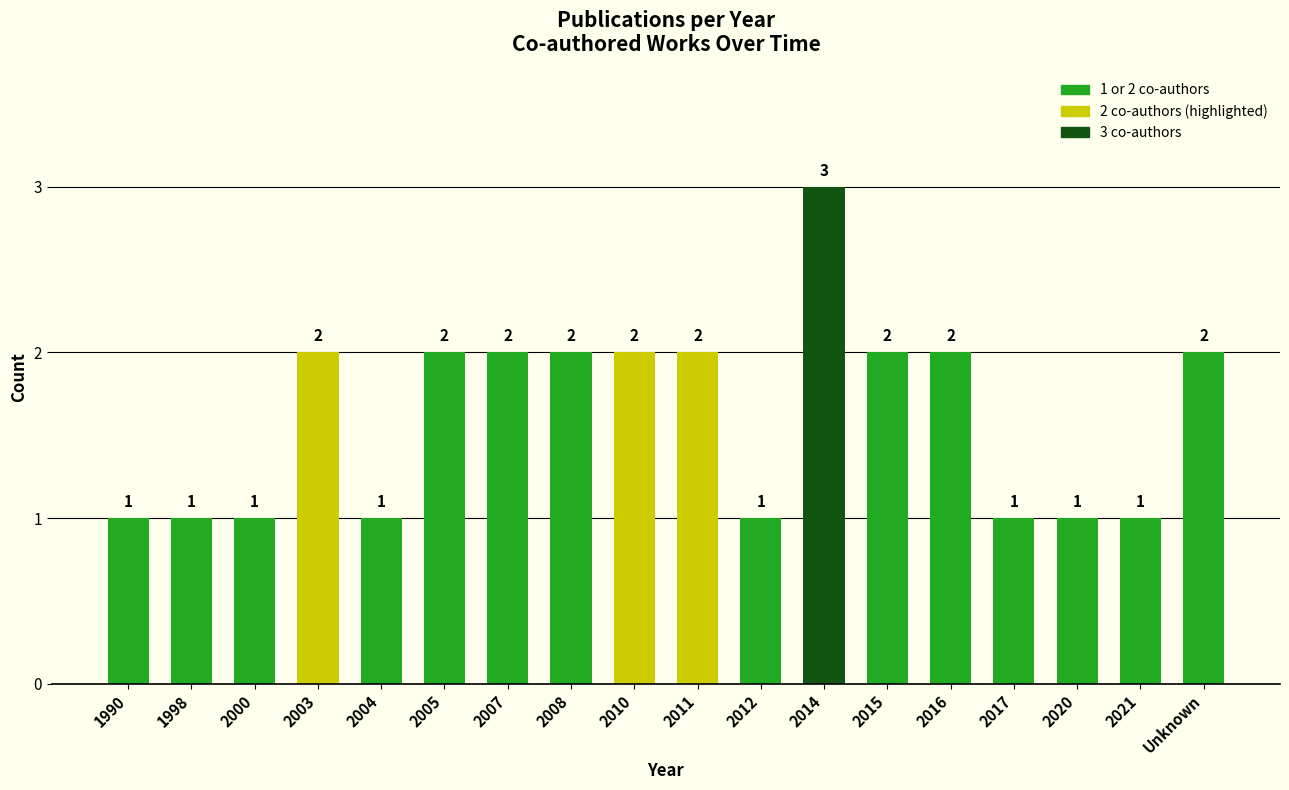

How many series are shown in this chart?

1